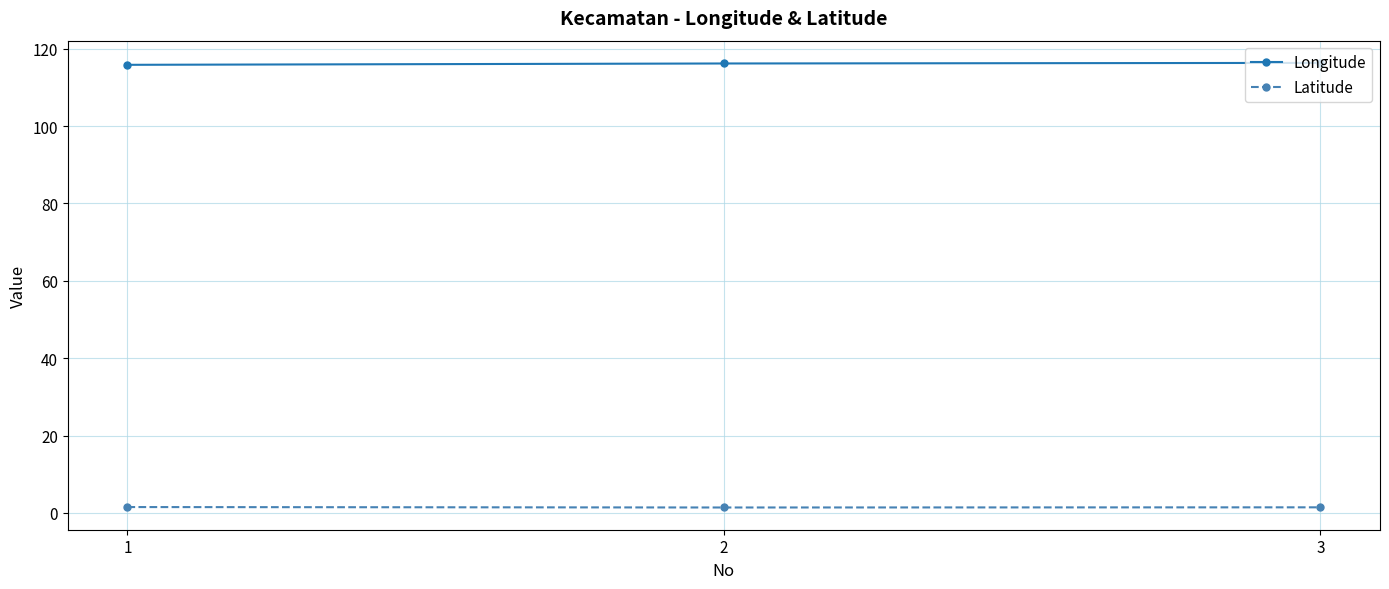

Rank the series by their maximum value, from lowest to highest.

Latitude, Longitude